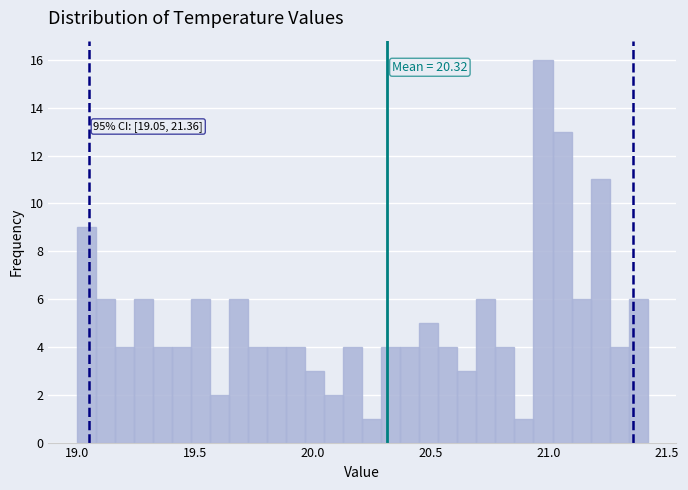

Around what value on the x-axis is the tallest bar? Give the approximate position of its centre, as read against the axis.

21.00